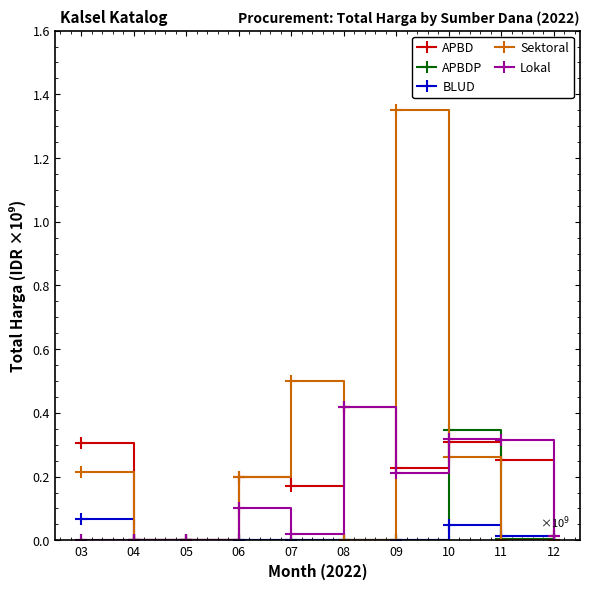

Is the value of Lokal at 06 greater than the value of APBD at 06?

No